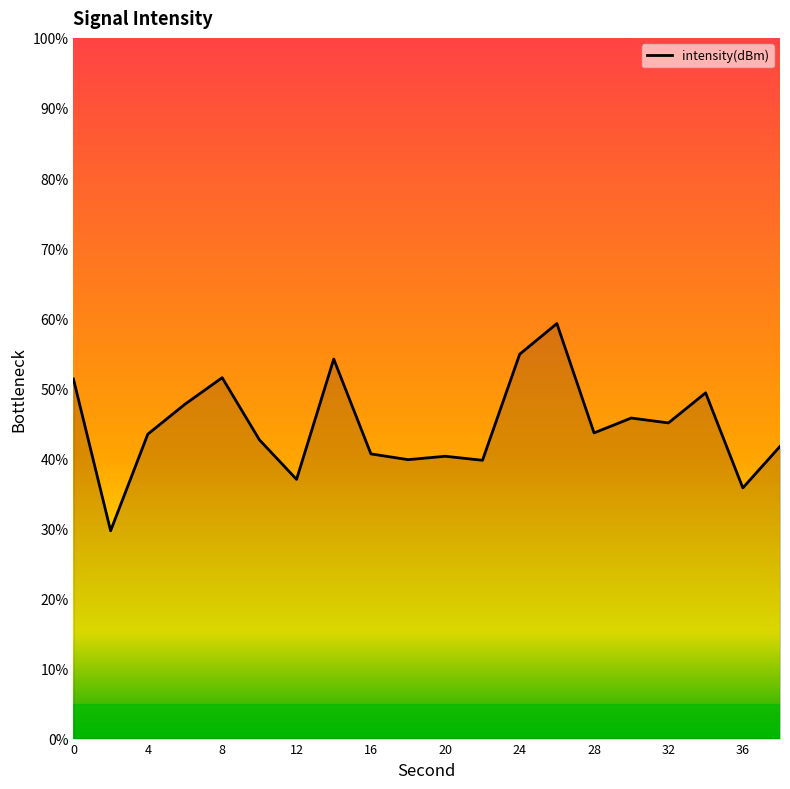

What is the greatest value displayed?

59.2